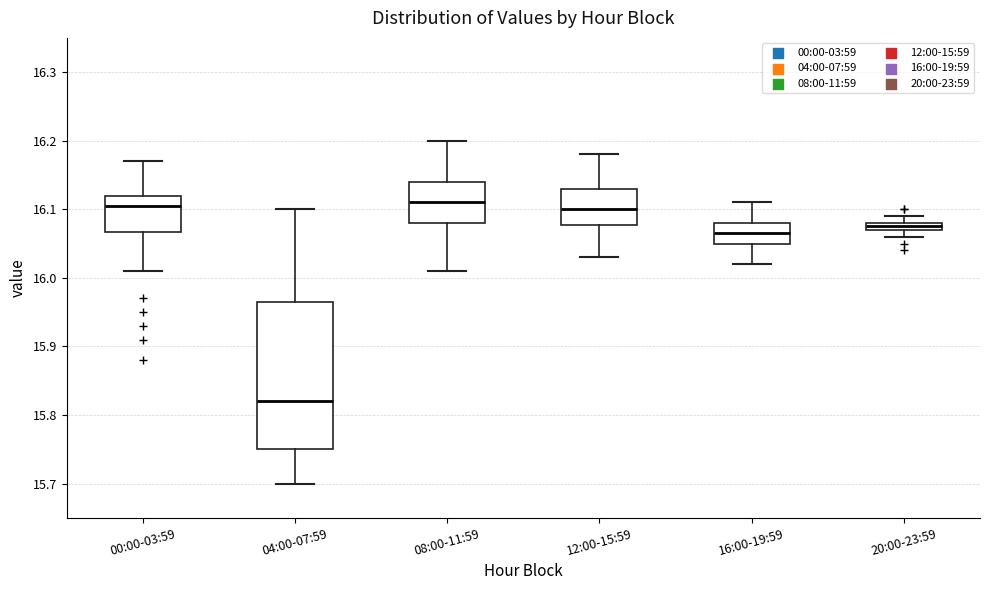

Where is the upper edge of the box for 16:00-19:59 on the y-axis? The values are not printed on the chart, so give them approximately, as read against the axis.

16.08